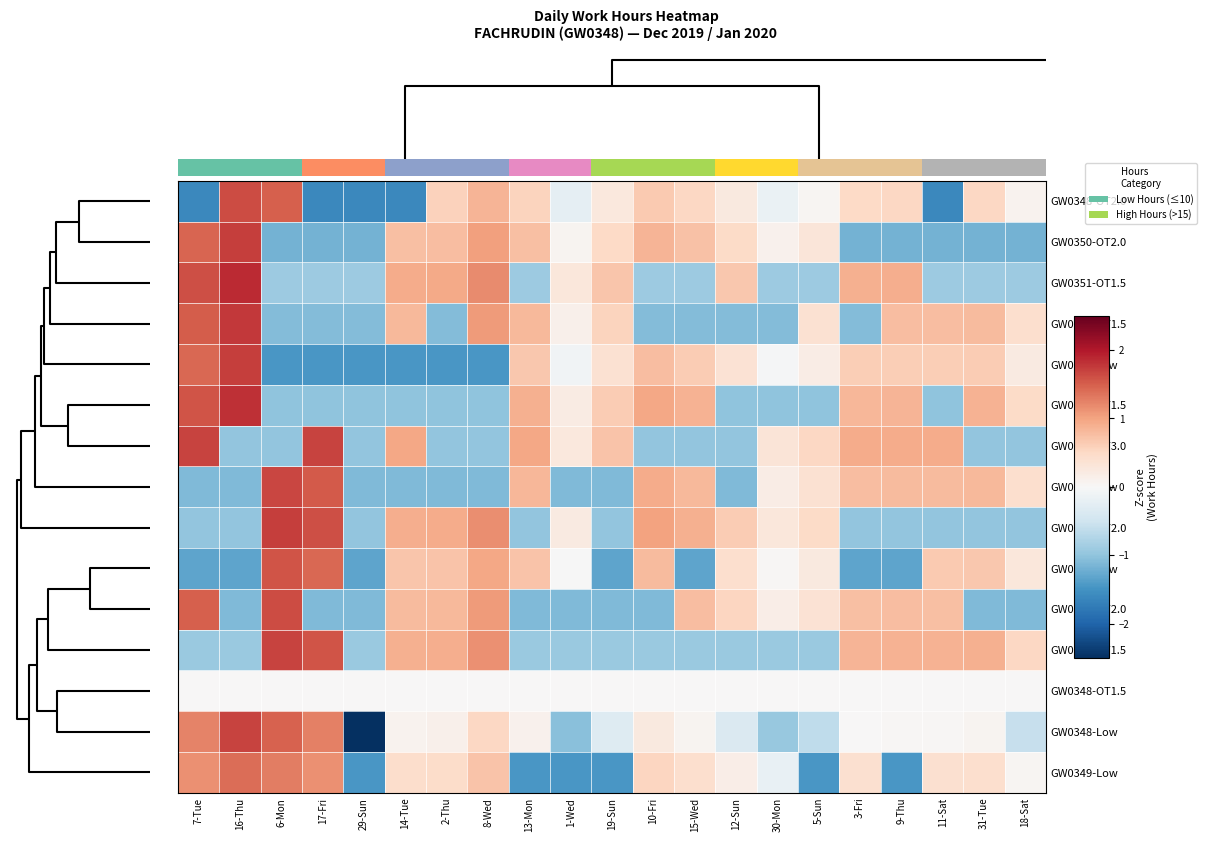

List the series in order of their peak value, lowest first.

row_12, row_14, row_9, row_10, row_0, row_7, row_13, row_11, row_6, row_4, row_1, row_8, row_3, row_5, row_2